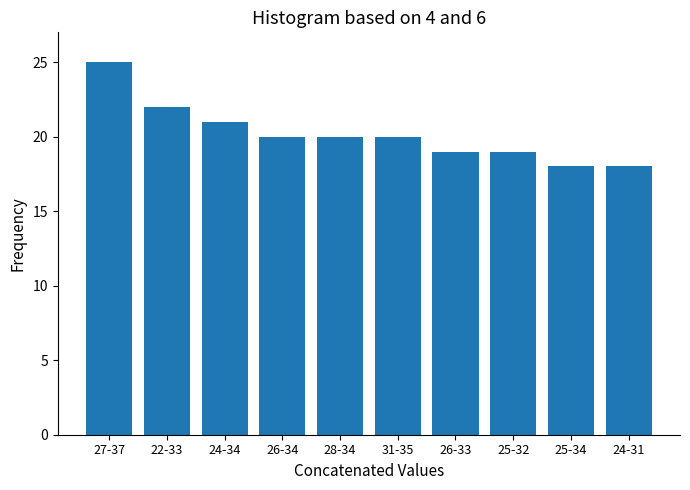

Reading left to right, list all the values displayed in this chart.

25	22	21	20	20	20	19	19	18	18